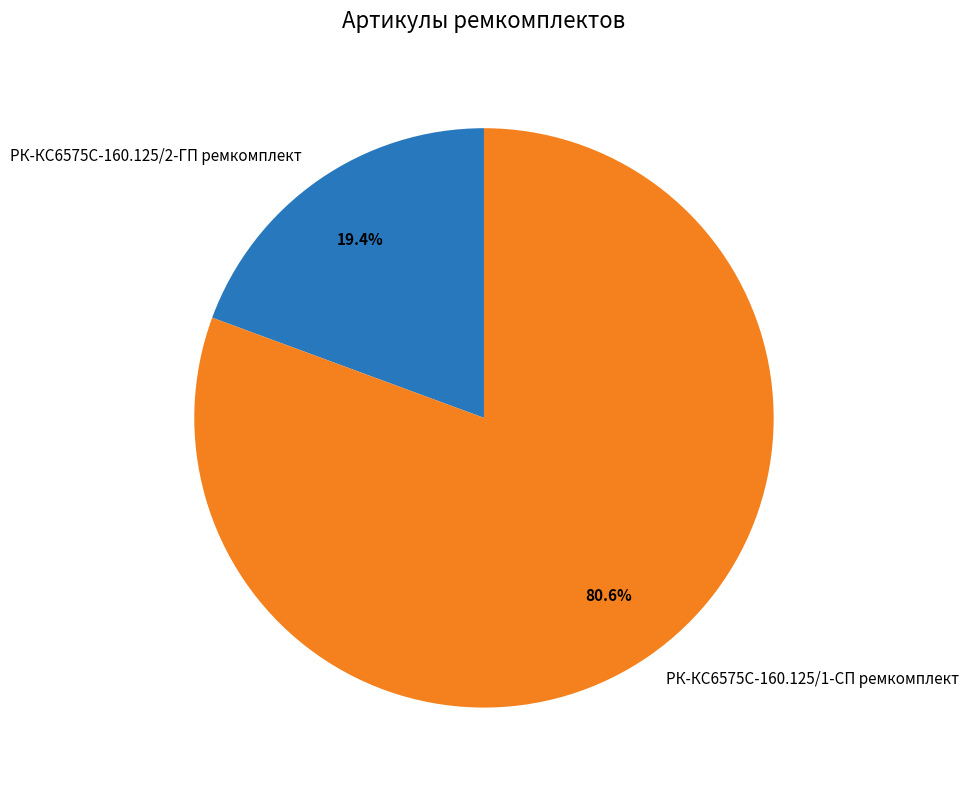

Does РК-КС6575С-160.125/2-ГП ремкомплект account for over 50% of the chart?

No